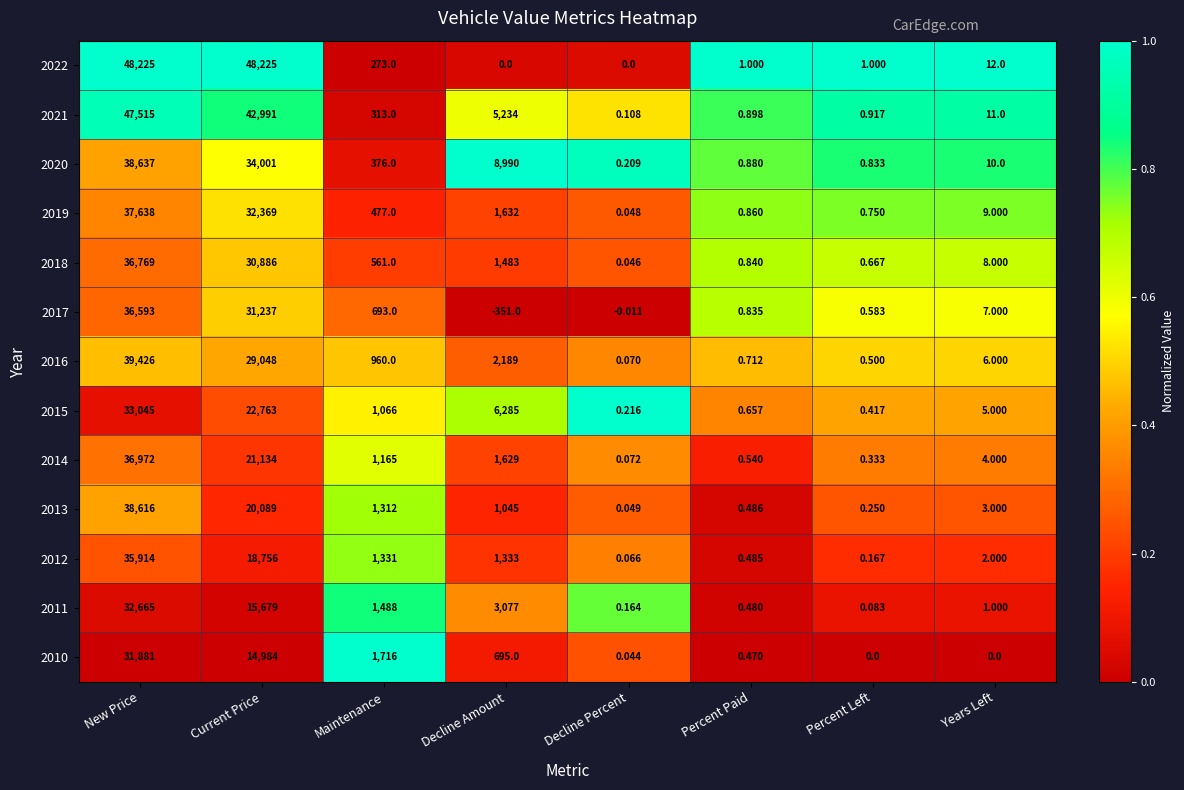

Is the value of 2010 at Percent Left greater than the value of 2015 at Decline Amount?

No